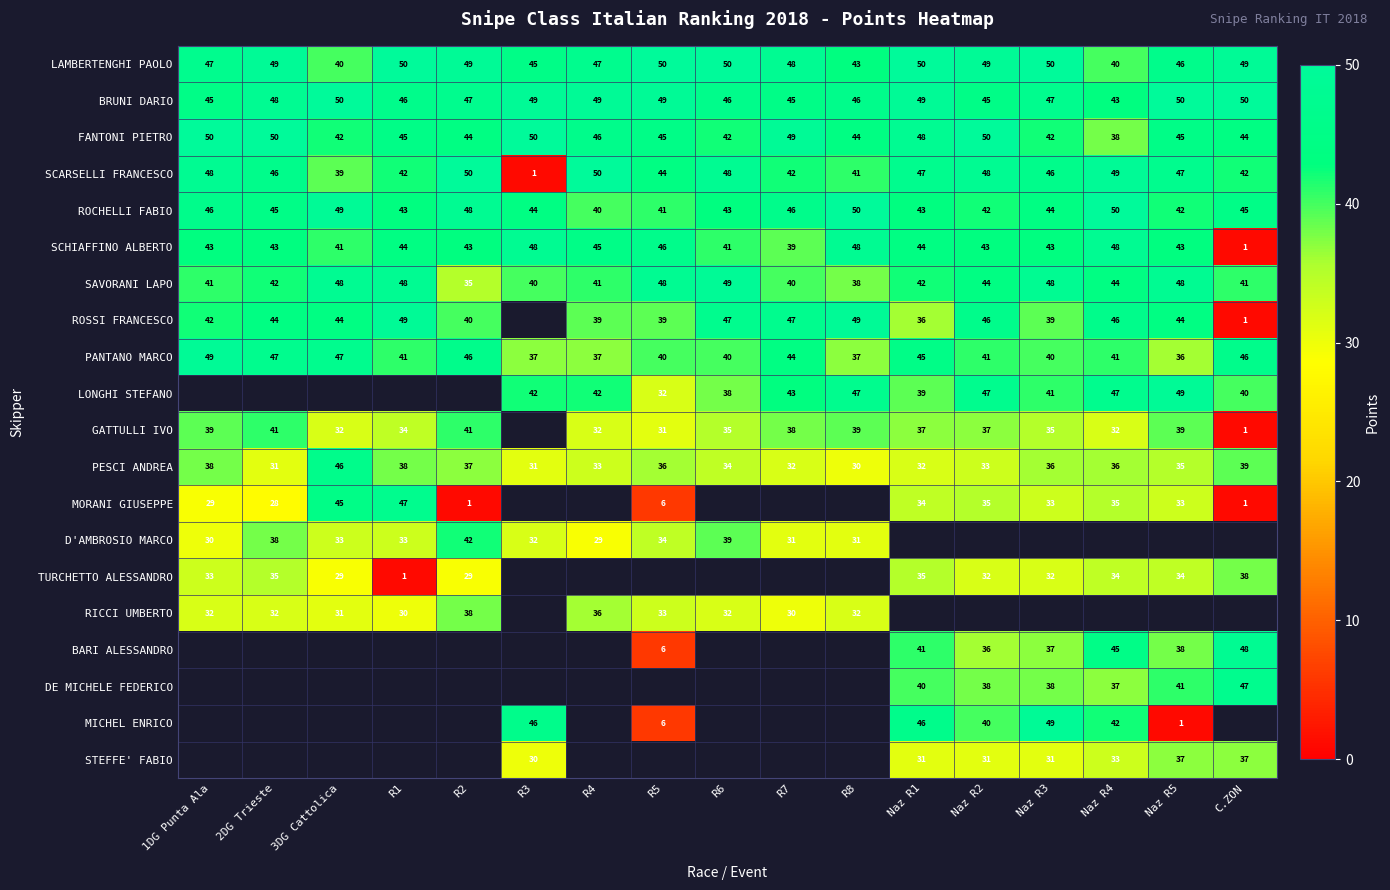

Read the SCARSELLI FRANCESCO value at R6, to the nearest 5.

50